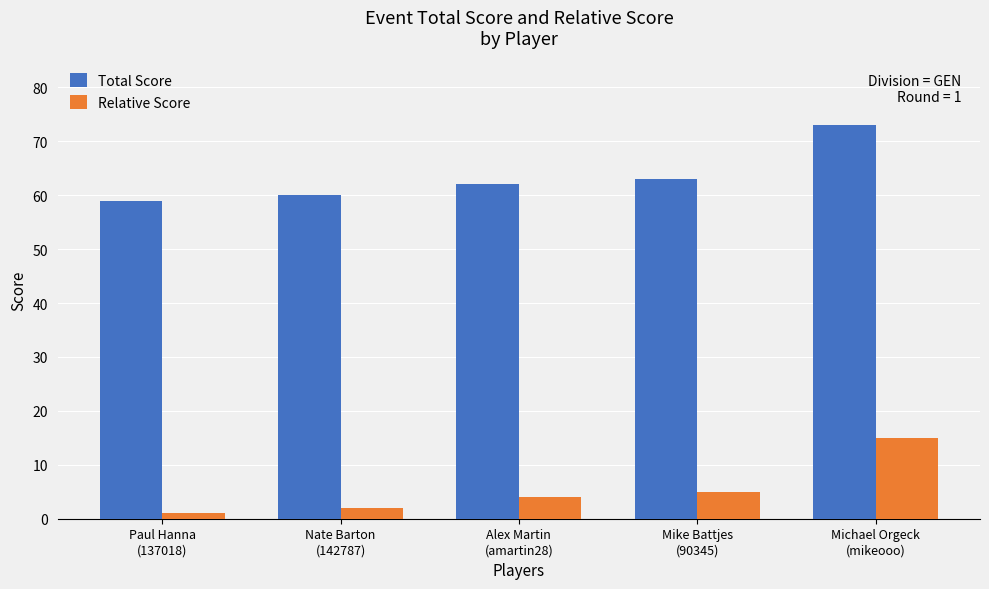

What are all the series names shown in the legend?

Total Score, Relative Score